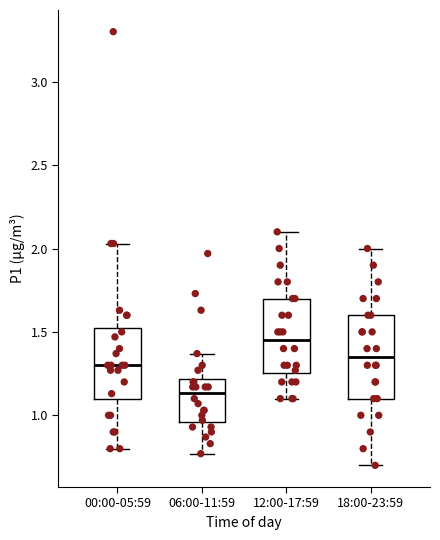

Reading left to right, read every box against the y-axis: the position of its median line, the range the box covers, and the ends of its whiskers. The values are not printed on the chart, so give them approximately, as read against the axis.

00:00-05:59: median 1.30, box 1.10 to 1.55, whiskers 0.80 to 2.05
06:00-11:59: median 1.15, box 0.95 to 1.20, whiskers 0.75 to 1.35
12:00-17:59: median 1.45, box 1.25 to 1.70, whiskers 1.10 to 2.10
18:00-23:59: median 1.35, box 1.10 to 1.60, whiskers 0.70 to 2.00